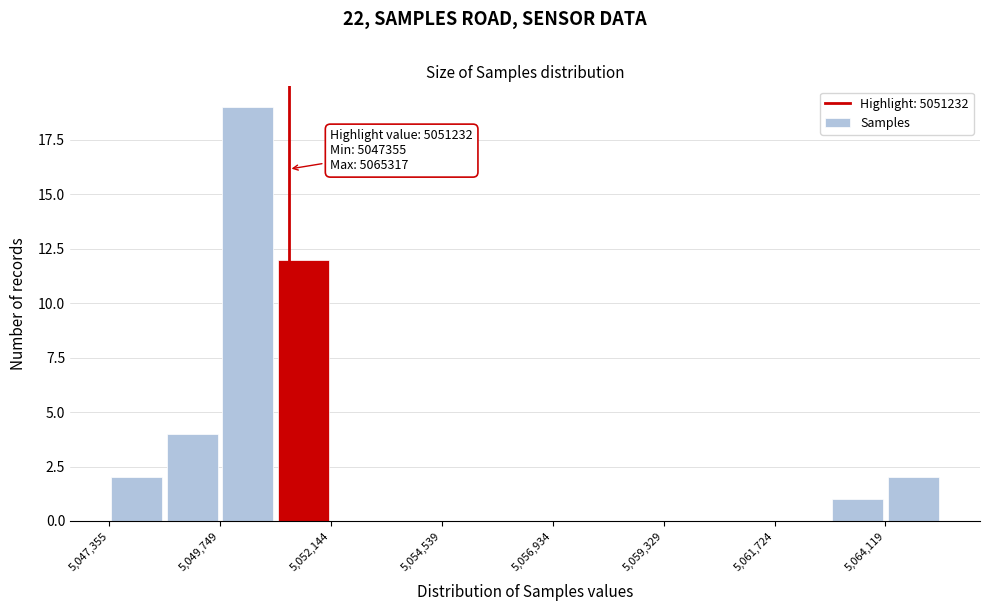

Around what value on the x-axis is the tallest bar? Give the approximate position of its centre, as read against the axis.

5050500